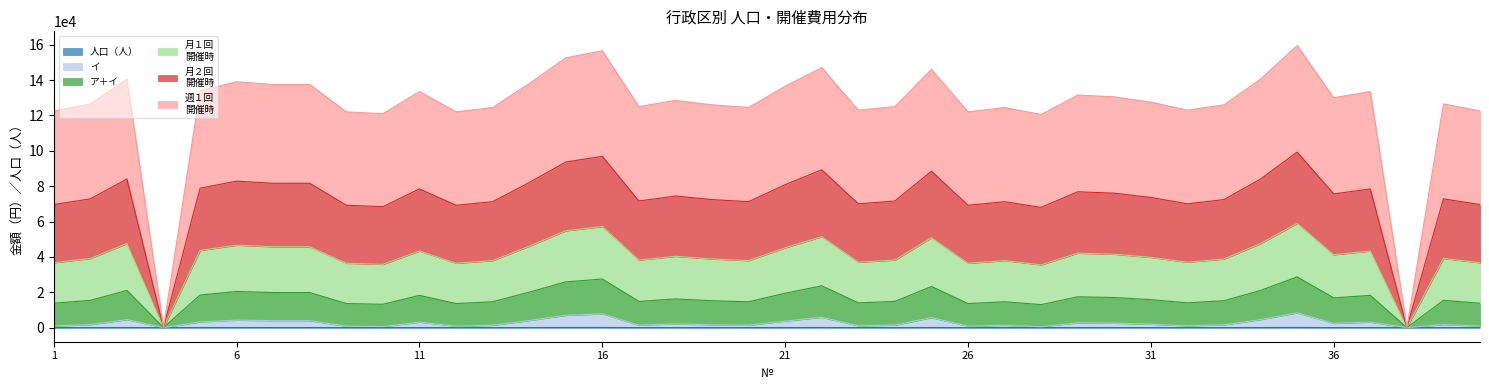

Does the chart display data point markers on the line(s)?

No